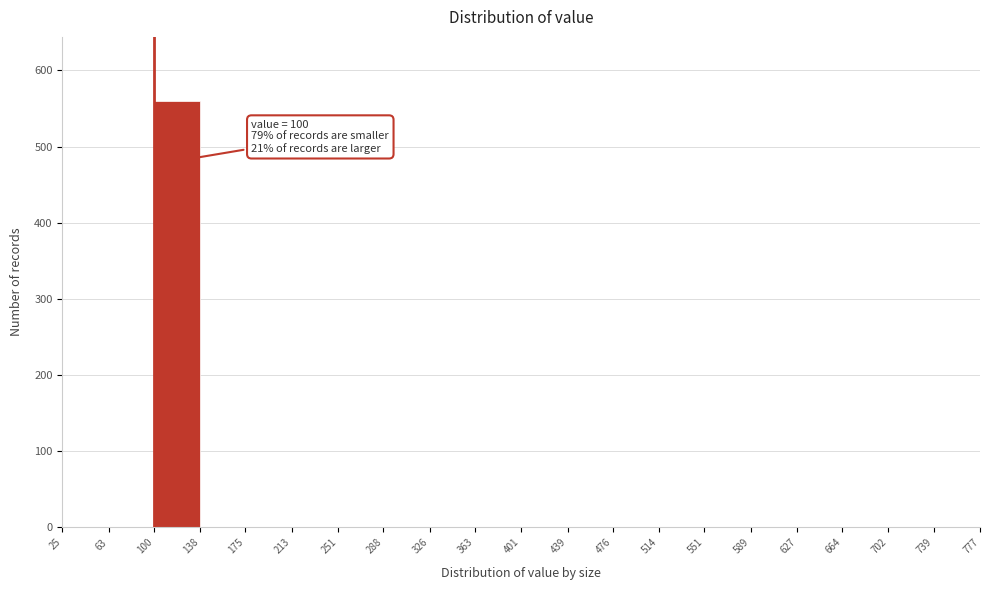

Which range on the x-axis has the tallest bar?

100 to 138